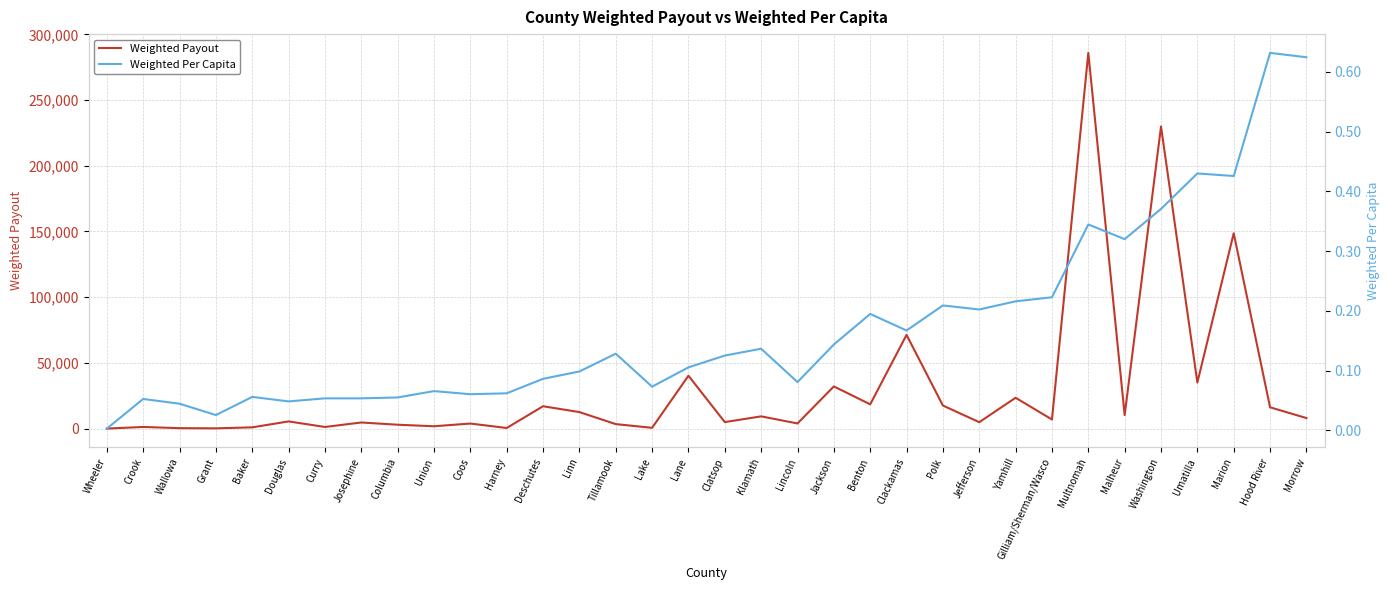

List the labels in order of Weighted Payout value, largest first.

Multnomah, Washington, Marion, Clackamas, Lane, Umatilla, Jackson, Yamhill, Benton, Polk, Deschutes, Hood River, Linn, Malheur, Klamath, Morrow, Gilliam/Sherman/Wasco, Douglas, Clatsop, Jefferson, Josephine, Lincoln, Coos, Tillamook, Columbia, Union, Curry, Crook, Baker, Lake, Harney, Wallowa, Grant, Wheeler